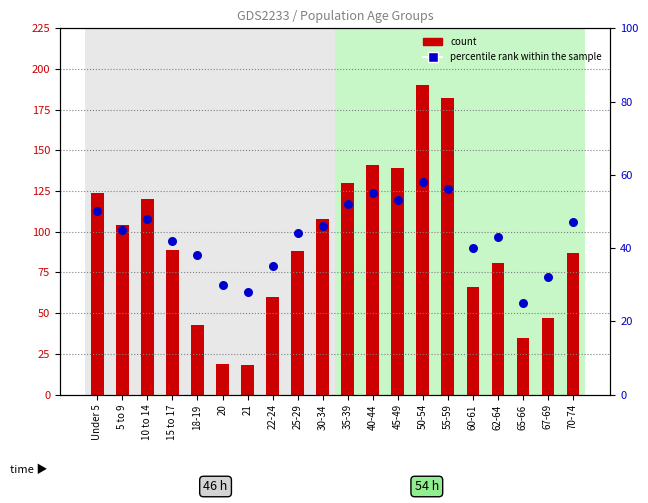

Which series contains the lowest Y value?

count